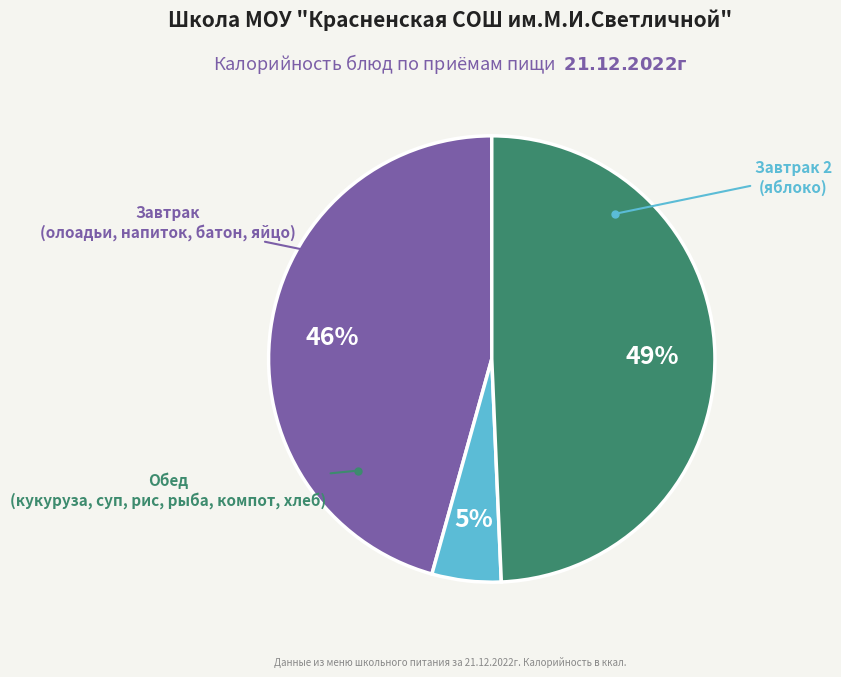

To the nearest percent, what is the average slice percentage?

33%